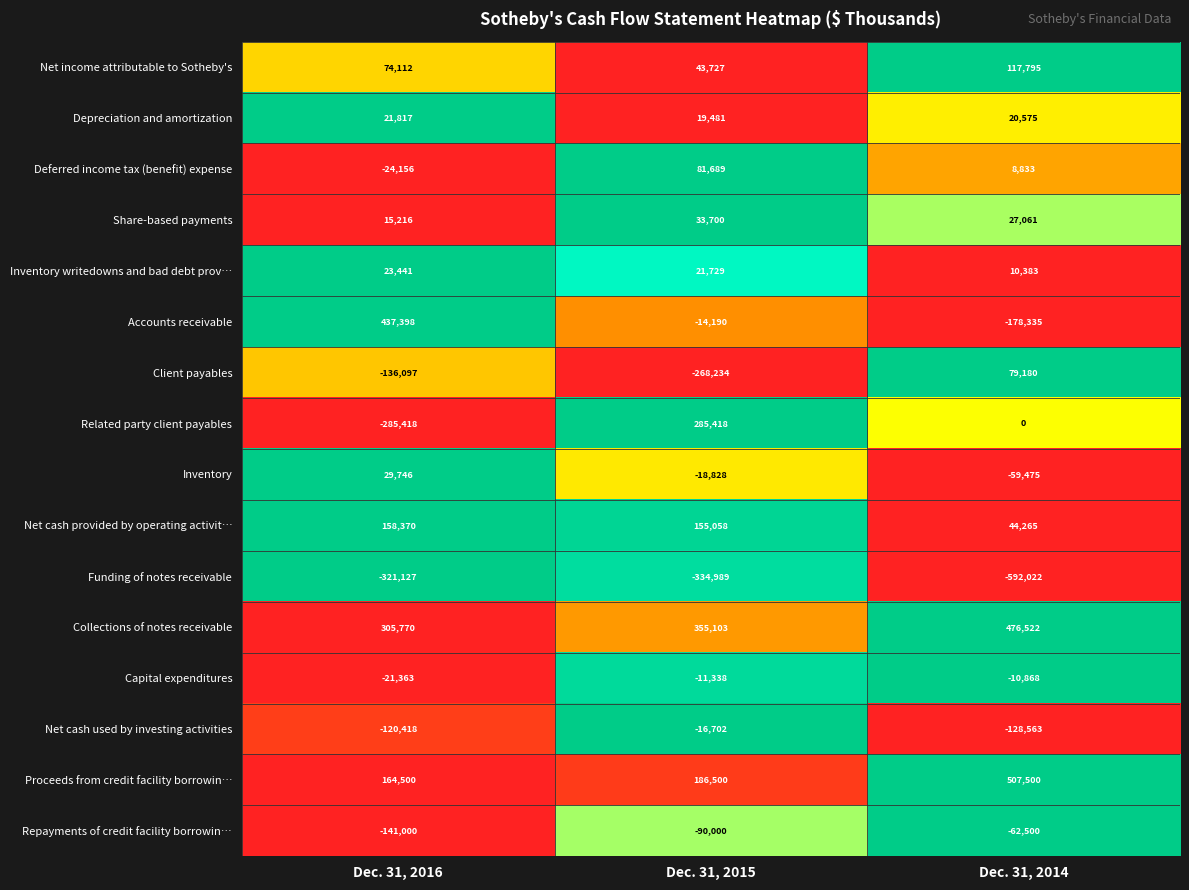

What is the difference between the maximum and minimum values in the Inventory series?

89221